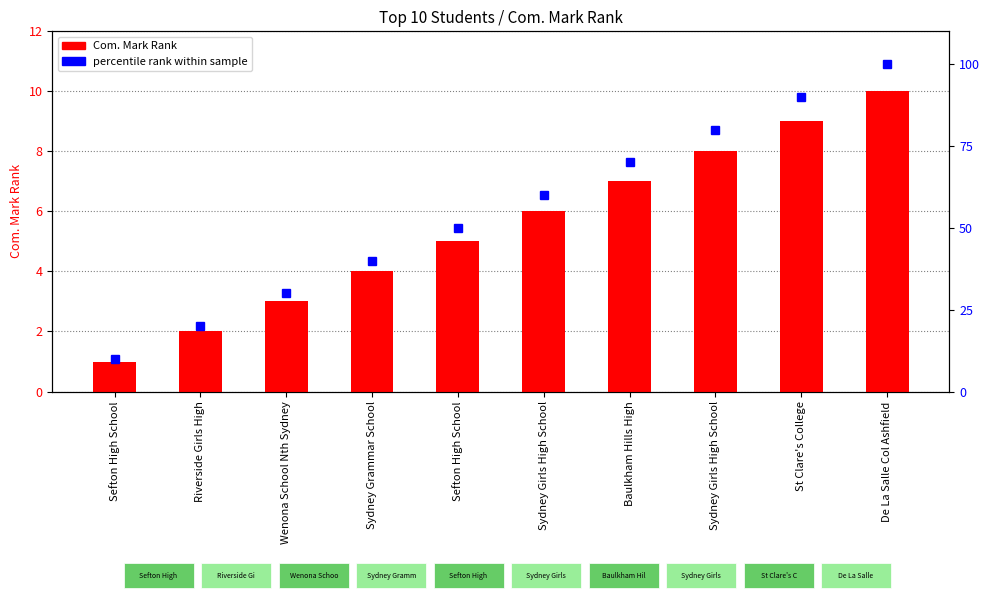

Reading left to right, list all the values displayed in this chart.

Com. Mark Rank: Sefton High School=1	Riverside Girls High=2	Wenona School Nth Sydney=3	Sydney Grammar School=4	Sefton High School=5	Sydney Girls High School=6	Baulkham Hills High=7	Sydney Girls High School=8	St Clare's College=9	De La Salle Col Ashfield=10
percentile rank within sample: Sefton High School=10	Riverside Girls High=20	Wenona School Nth Sydney=30	Sydney Grammar School=40	Sefton High School=50	Sydney Girls High School=60	Baulkham Hills High=70	Sydney Girls High School=80	St Clare's College=90	De La Salle Col Ashfield=100